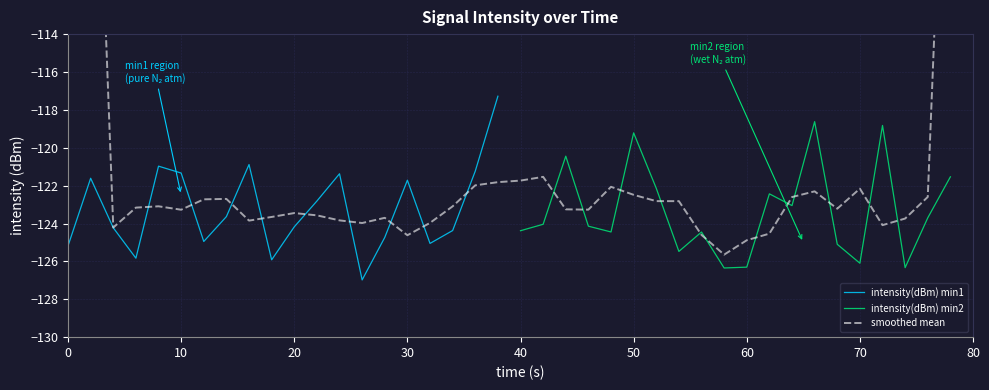

What is the maximum value for intensity(dBm) min1?

-117.3